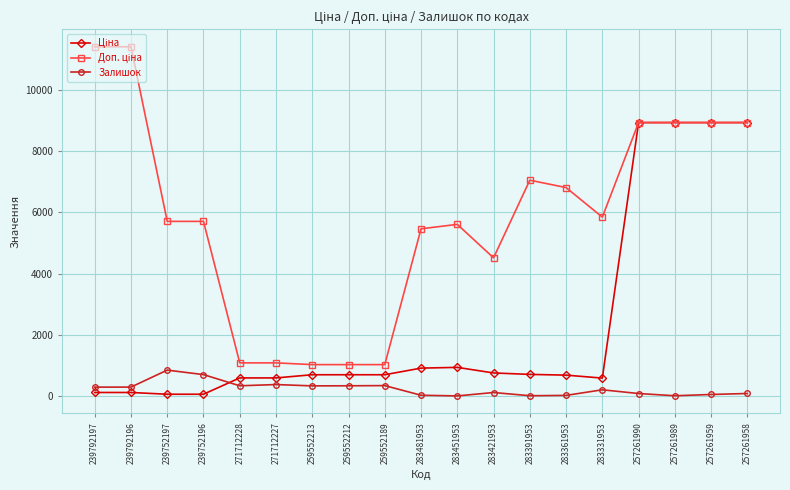

What is the maximum value shown in the chart?

11410.0